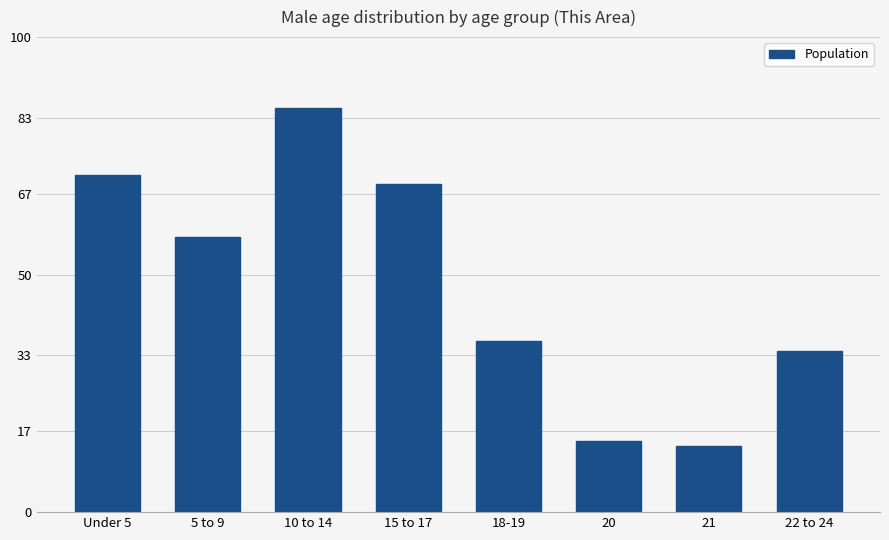

What position from the right is 10 to 14?

6